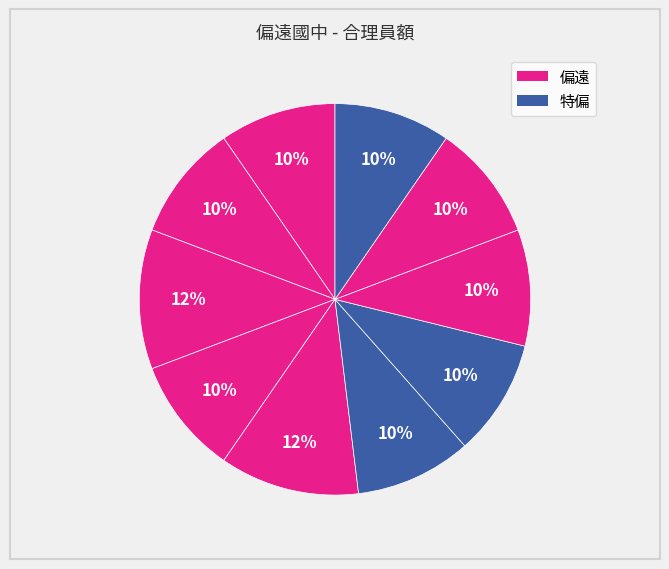

Count the number of slices in the pie.

10